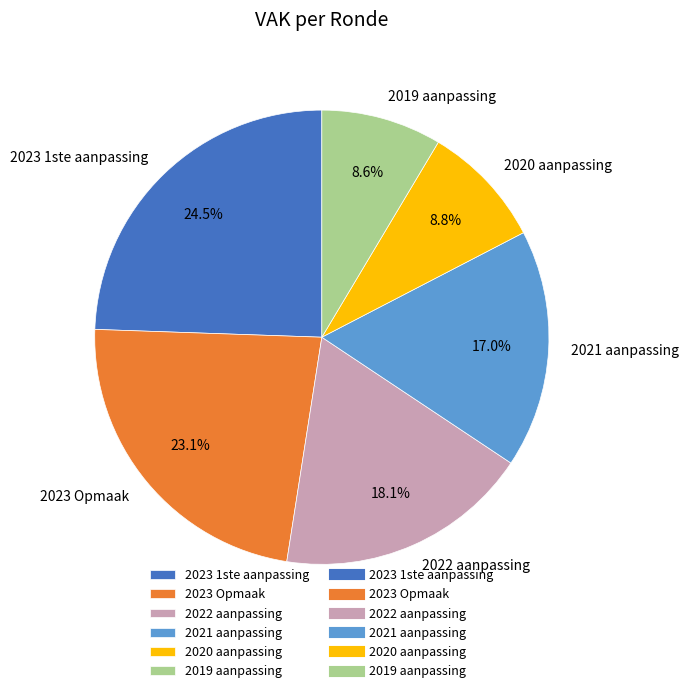

Do 2022 aanpassing and 2023 1ste aanpassing together represent more than half of the pie?

No